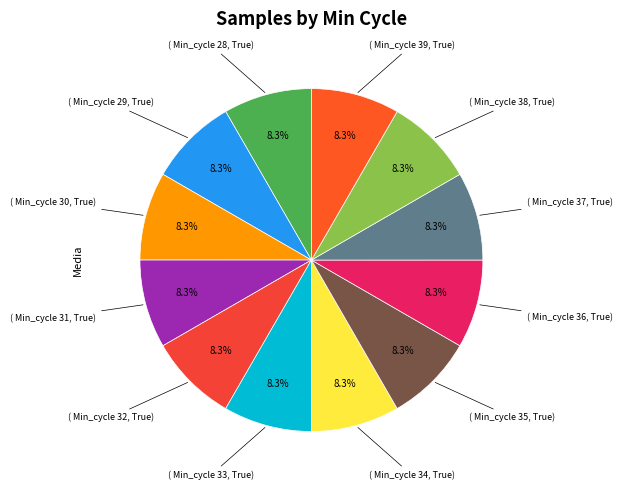

How many segments does this pie chart have?

12